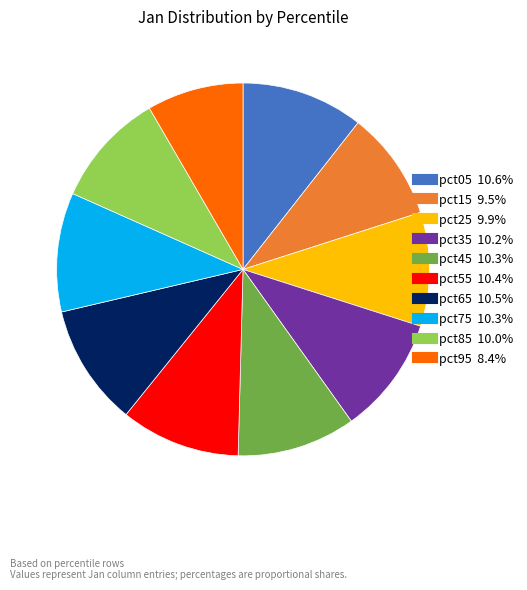

Is there any slice that represents more than half of the pie?

No